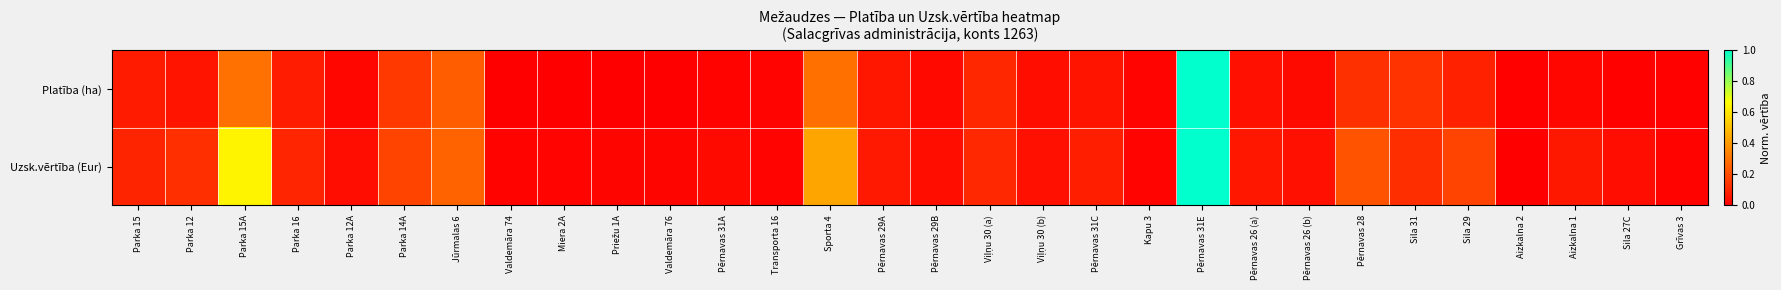

Which series has the widest spread of values?

Uzsk.vērtība (Eur)